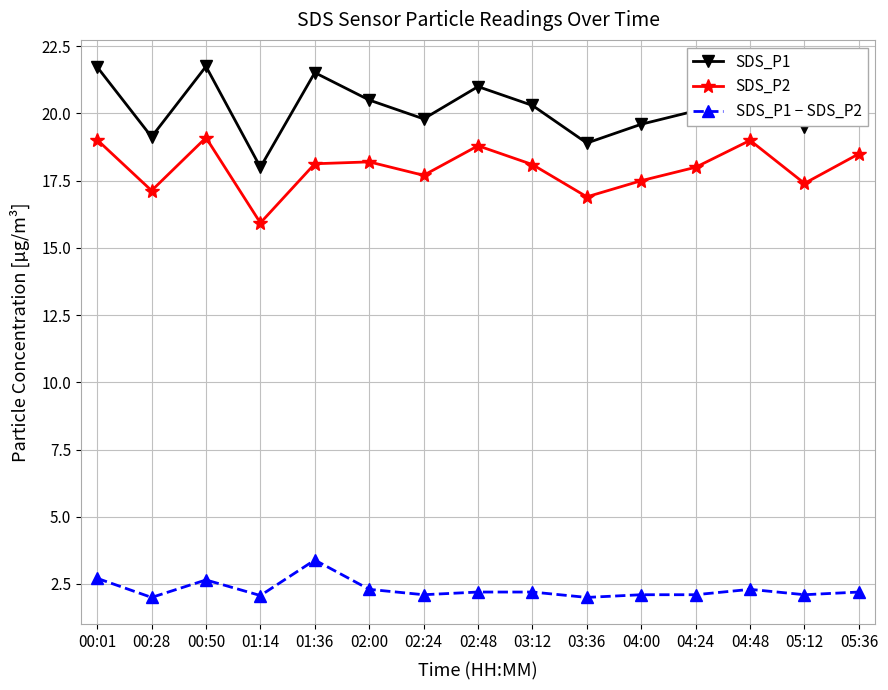

The value of SDS_P2 at 03:12 is 27.9. True or false?

False